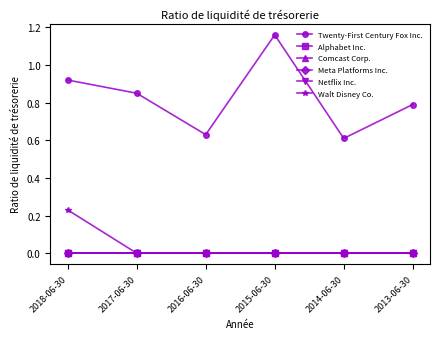

Does the chart have visible grid lines?

No